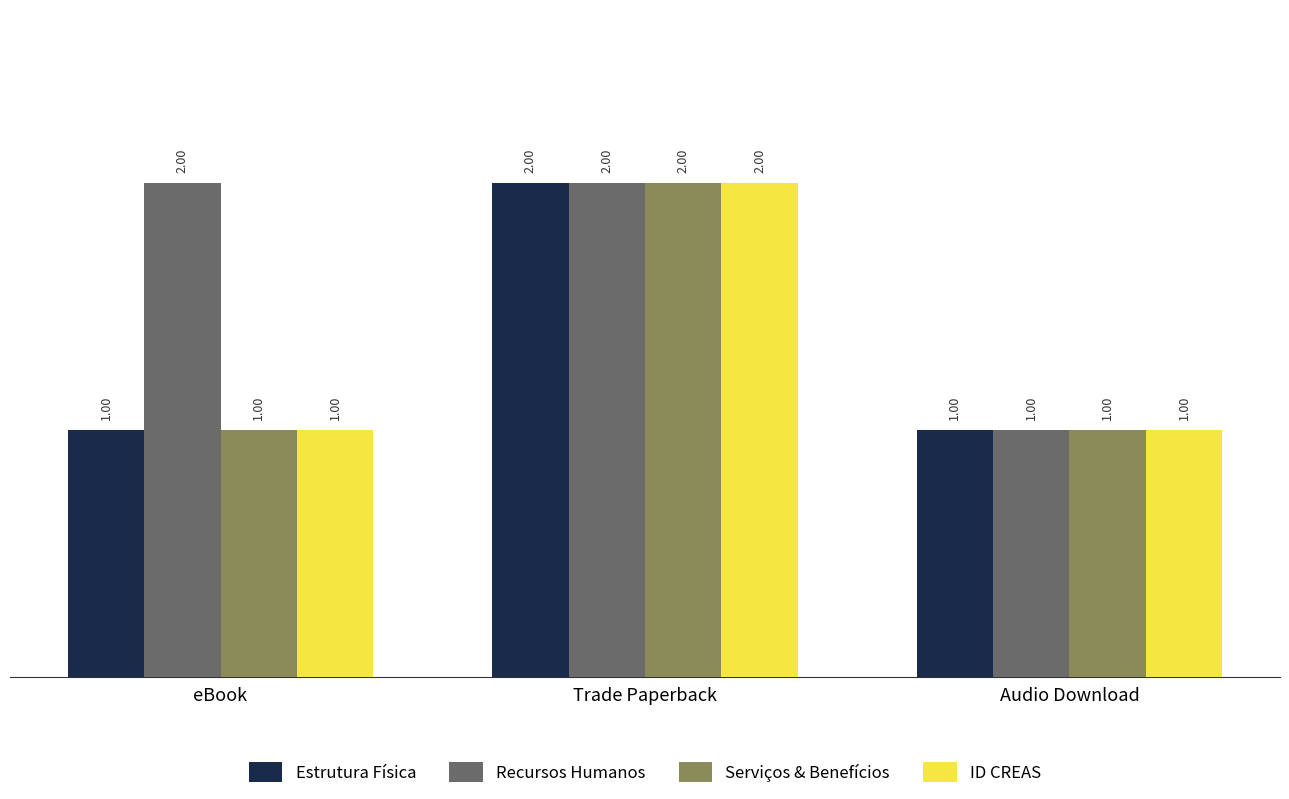

What is the label of the 3rd bar from the right?

eBook